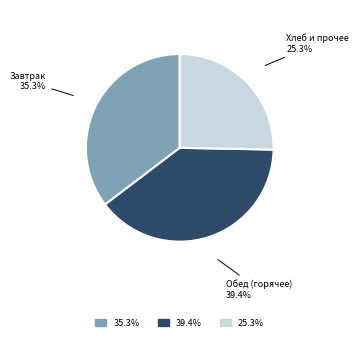

Is there a majority slice in this chart?

No